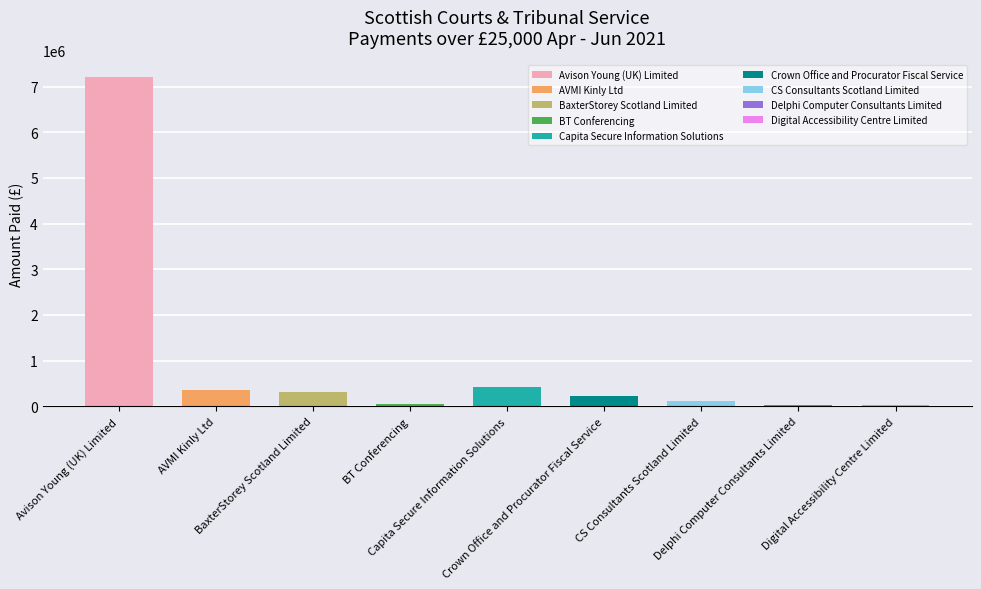

Where is the data nearest to the value 3617948?

Capita Secure Information Solutions